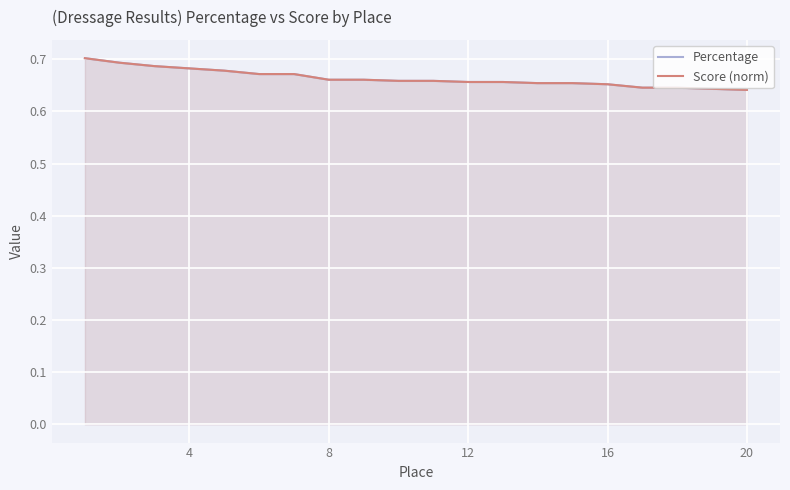

How many lines are shown in the chart?

2